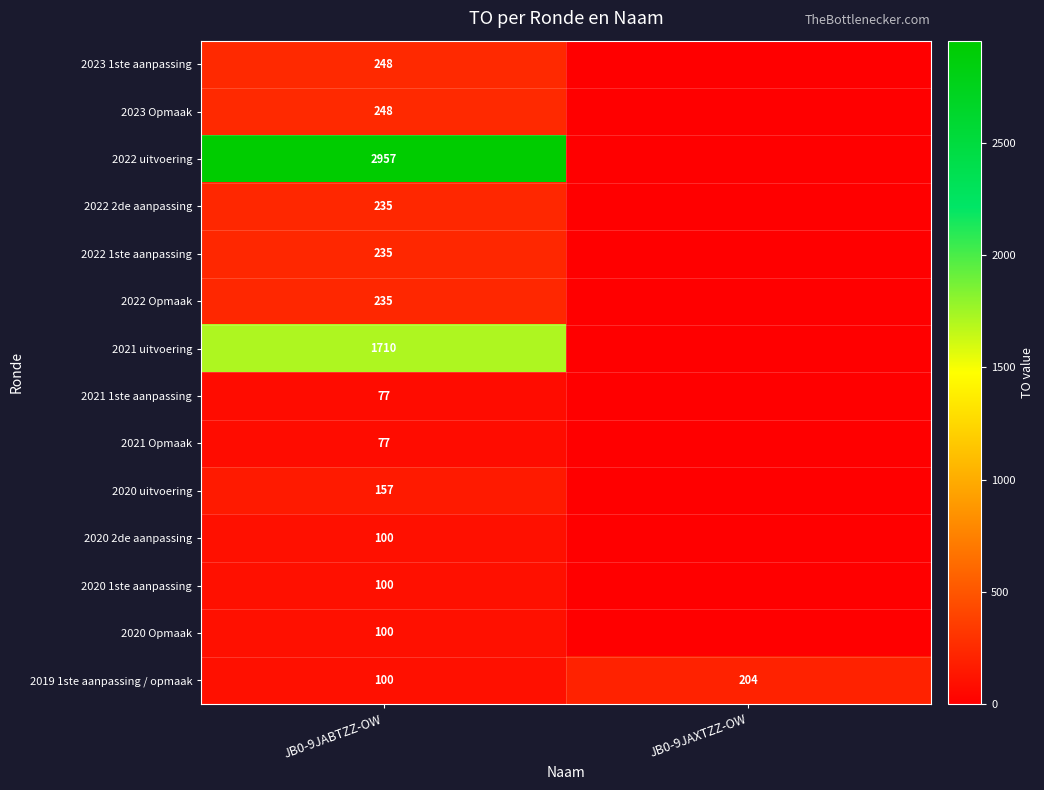

What is the total value across all series at JB0-9JAXTZZ-OW?

204